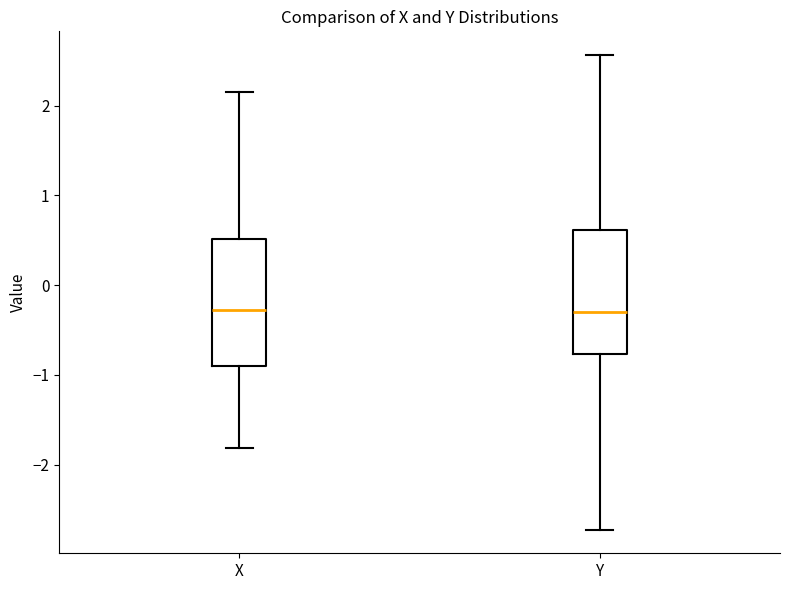

Reading left to right, transcribe this box plot: for each box, give where its median line is, the range the box spans, and where its two whiskers end, as read against the y-axis. The values are not printed on the chart, so give them approximately, as read against the axis.

X: median -0.3, box -0.9 to 0.5, whiskers -1.8 to 2.2
Y: median -0.3, box -0.8 to 0.6, whiskers -2.7 to 2.6